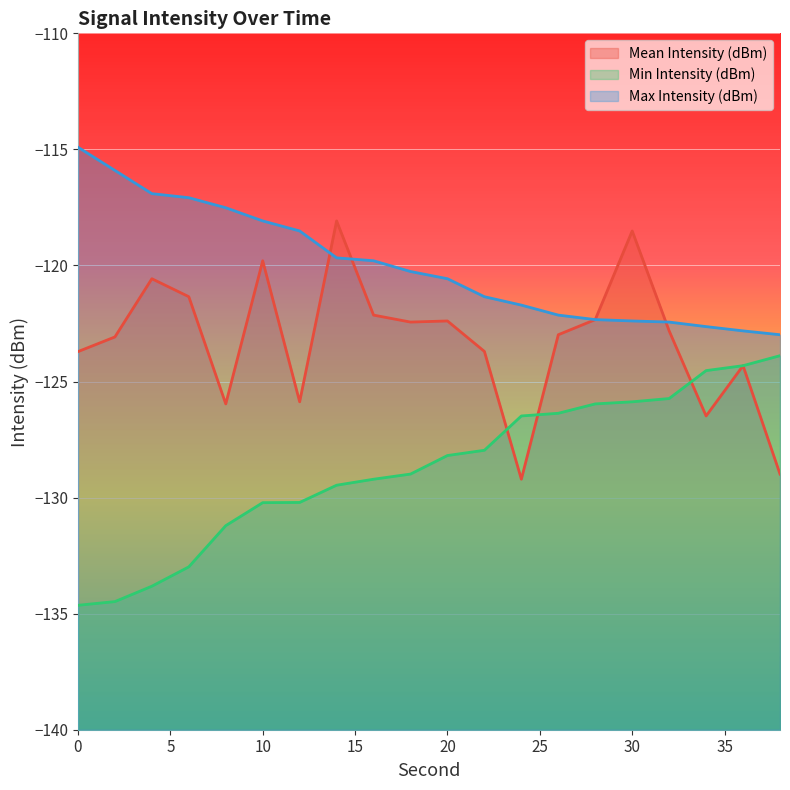

Rank the series by their maximum value, from highest to lowest.

Max Intensity (dBm), Mean Intensity (dBm), Min Intensity (dBm)